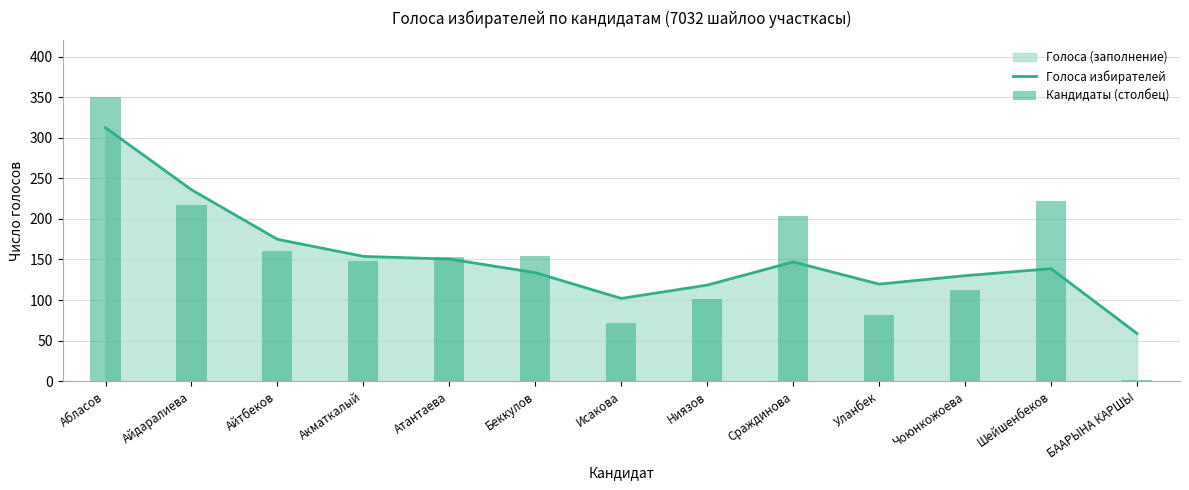

At which label is Голоса избирателей closest to 185?

Айтбеков